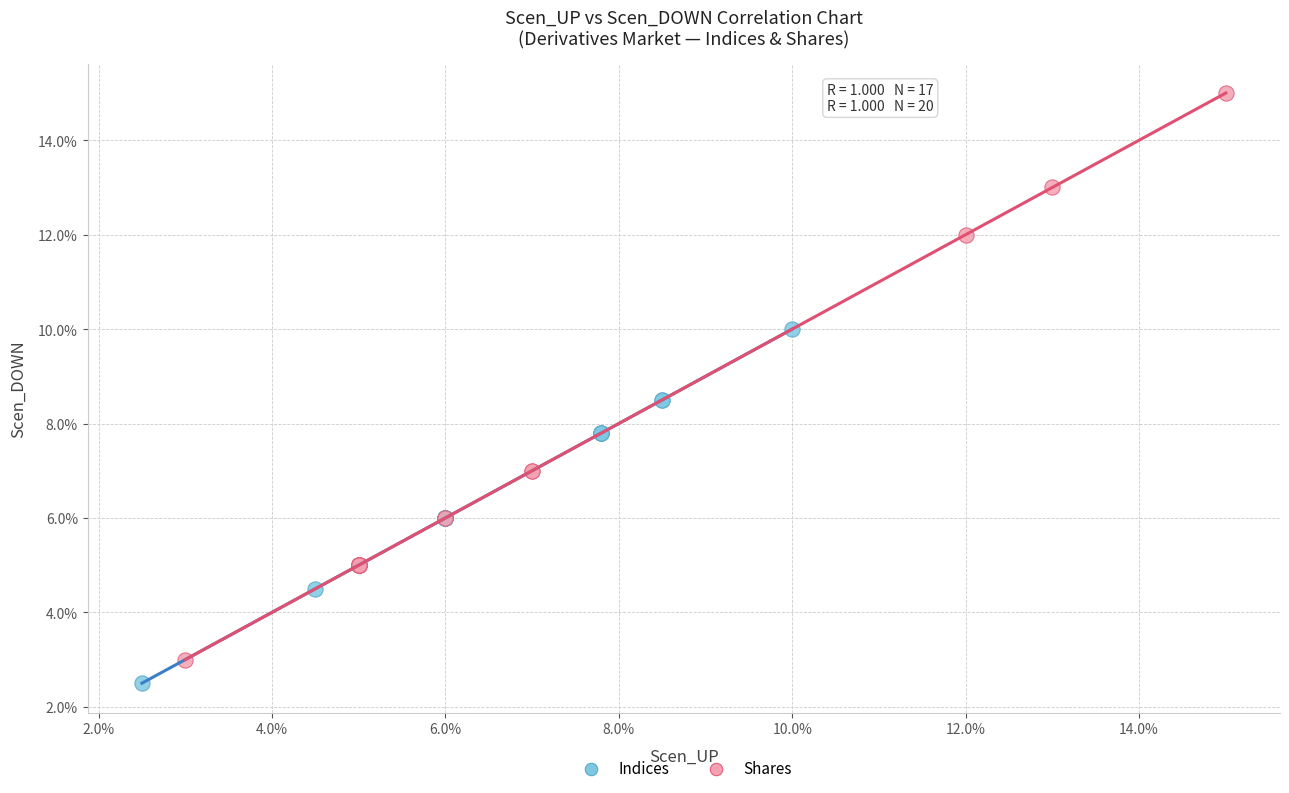

What are all the series names shown in the legend?

Indices, Shares